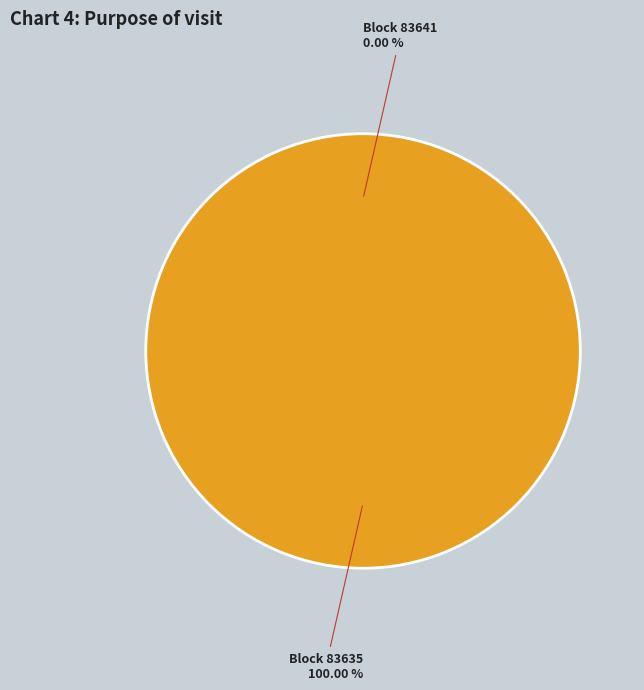

To the nearest percent, what is the difference between the largest and smallest slice percentages?

100%